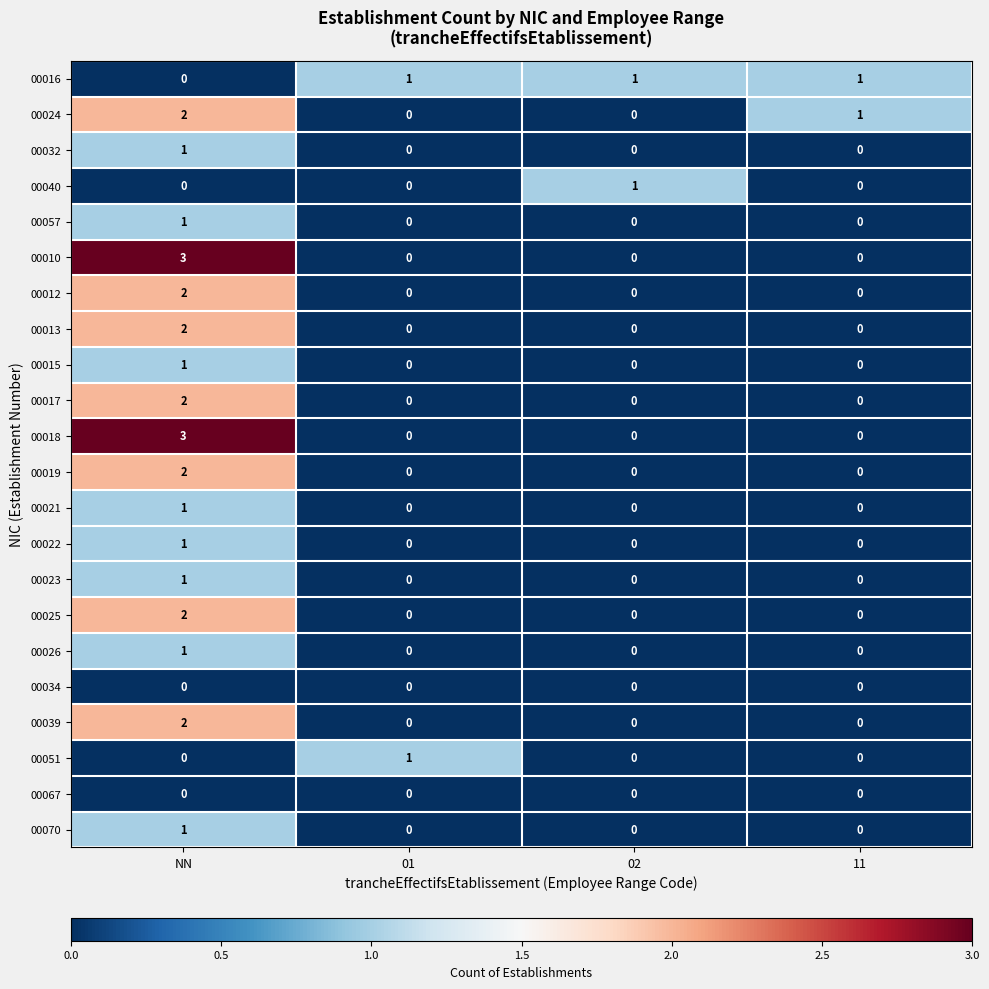

Count the 00057 values in the range 0 to 1.

4